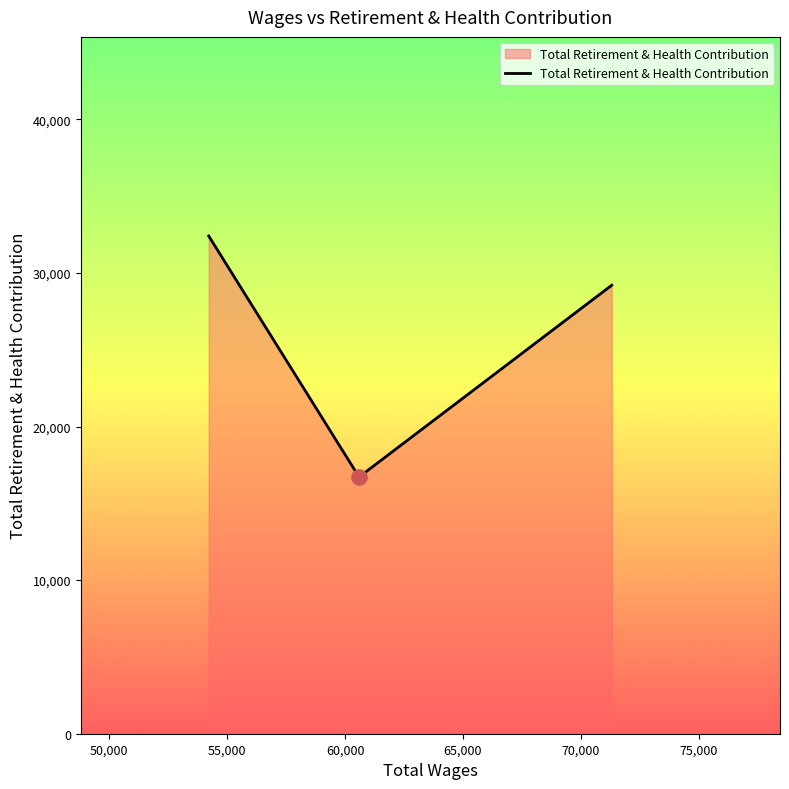

What is the average value?

26105